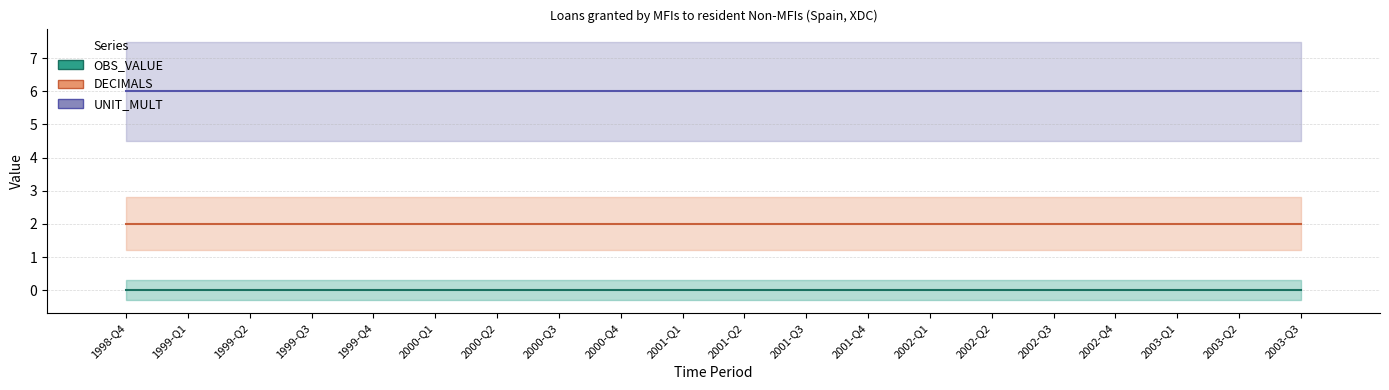

What is the label of the 8th bar from the right?

2001-Q4